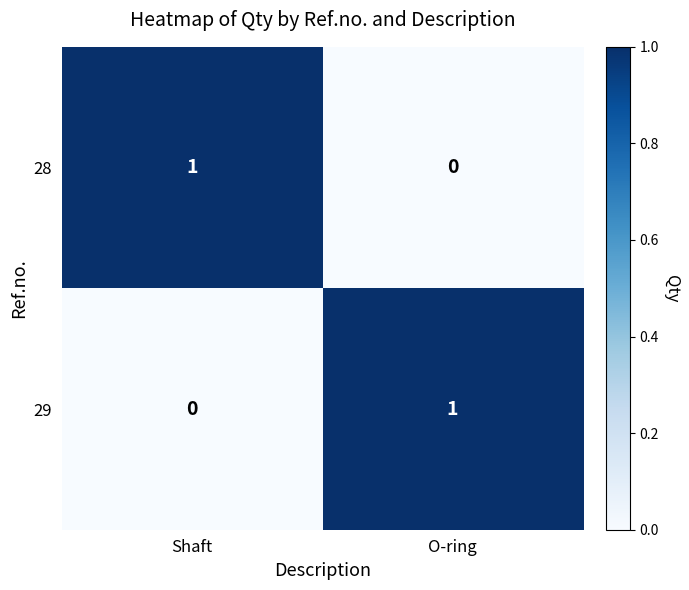

Which category has the highest value in the 28 series?

Shaft